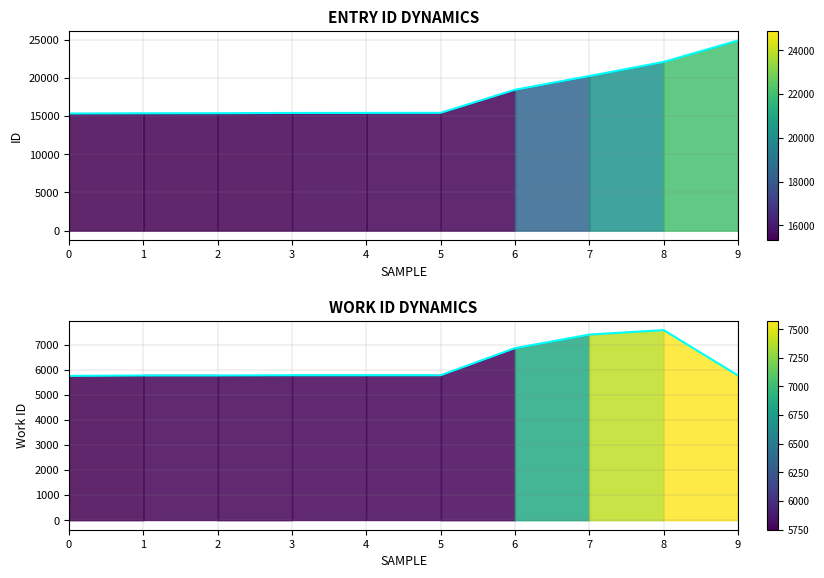

At which category is the sum across all series the highest?

9